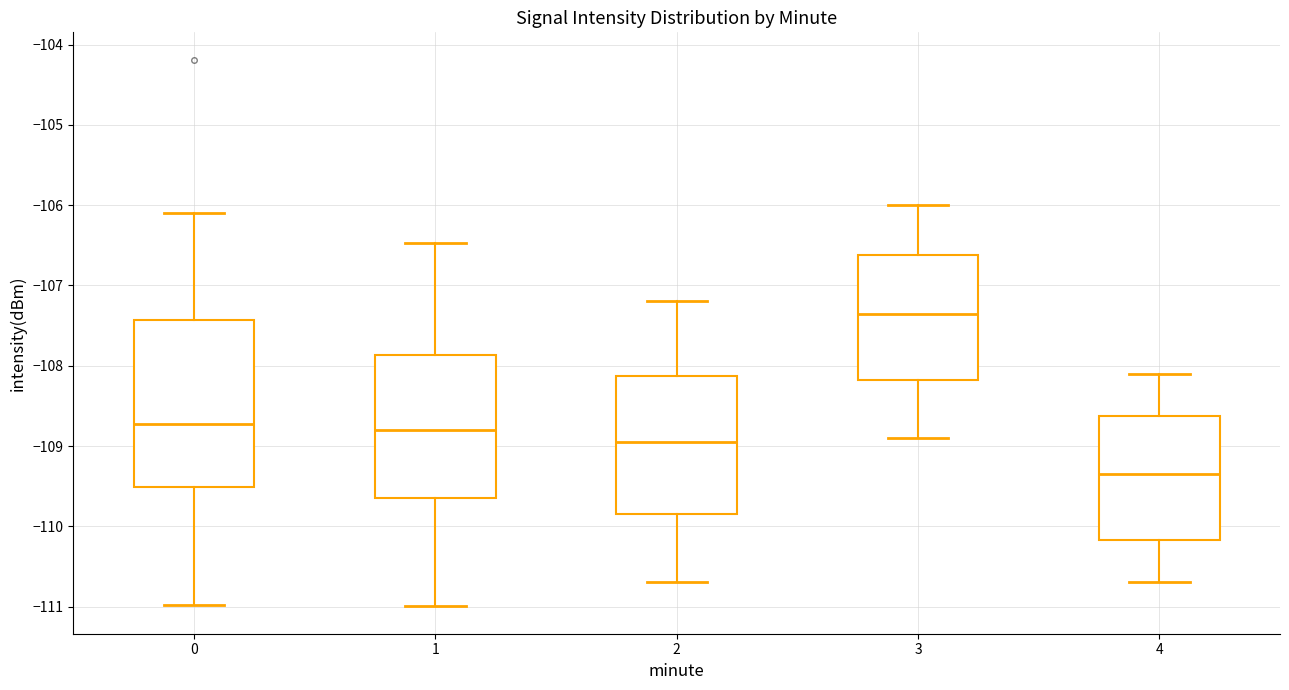

Where does the lower whisker of the box at x = 2 end on the y-axis? The values are not printed on the chart, so give them approximately, as read against the axis.

-110.7